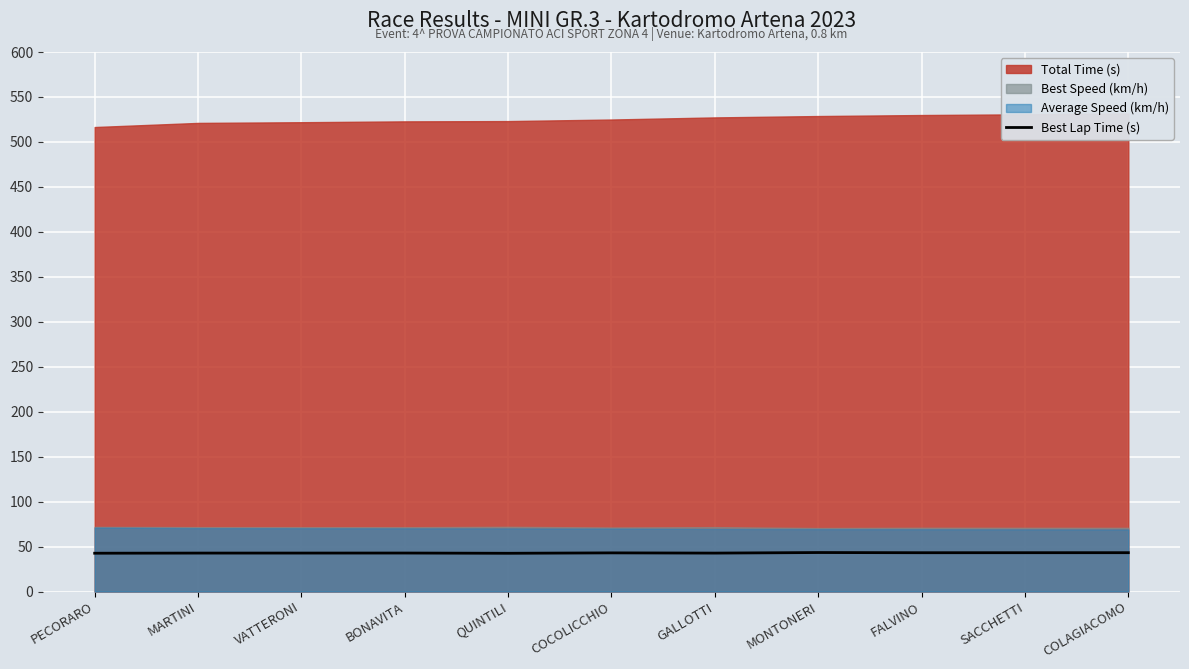

Which has a higher value, FALVINO or MARTINI?

FALVINO